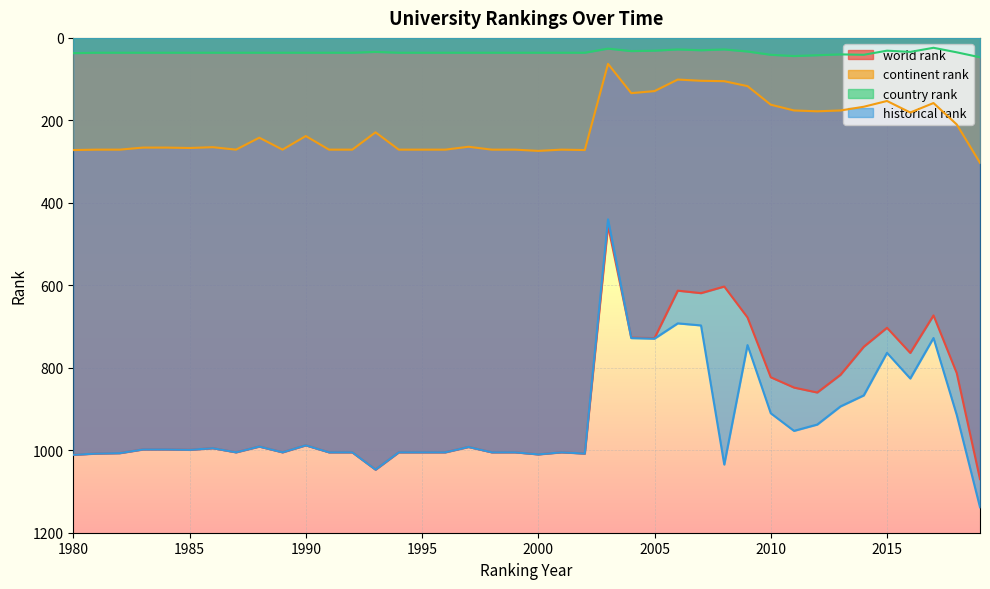

How many values in the country rank series exceed 36?

7